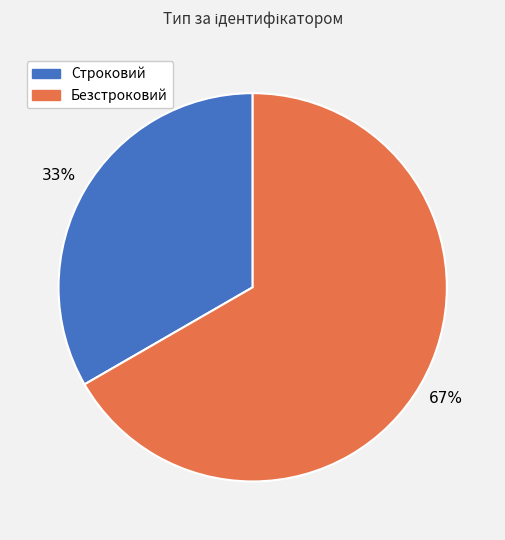

To the nearest percent, what is the combined percentage of Безстроковий and Строковий?

100%